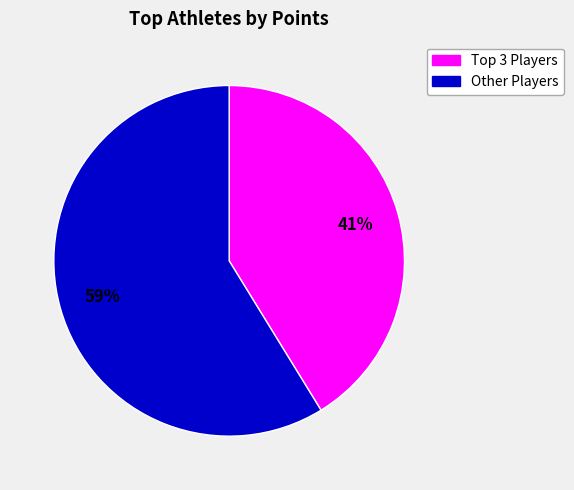

How many segments does this pie chart have?

2